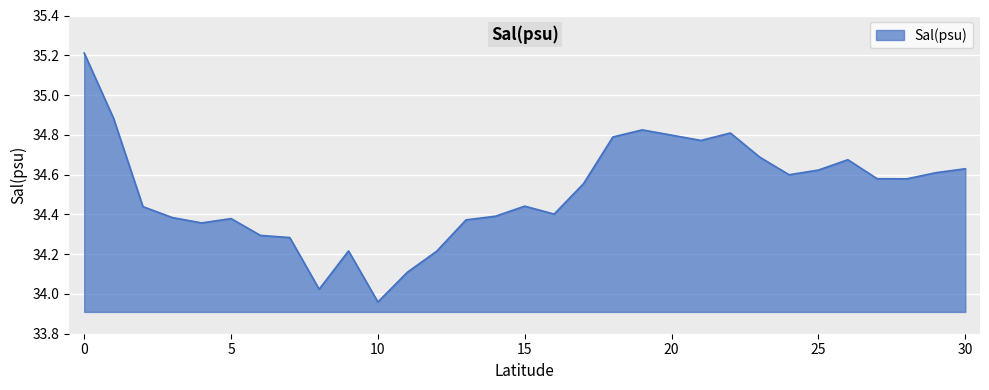

What is the greatest value displayed?

35.2